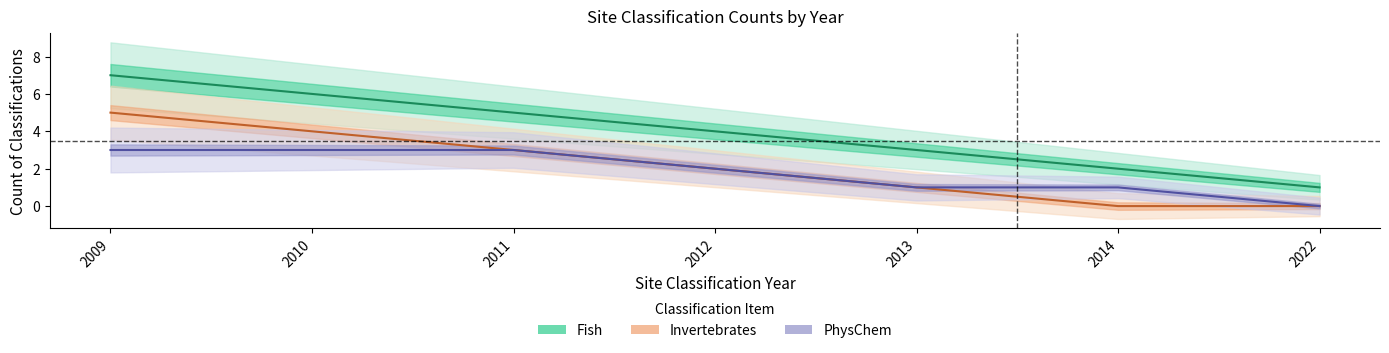

Between 2010 and 2012, which series saw the biggest shift?

Fish_count